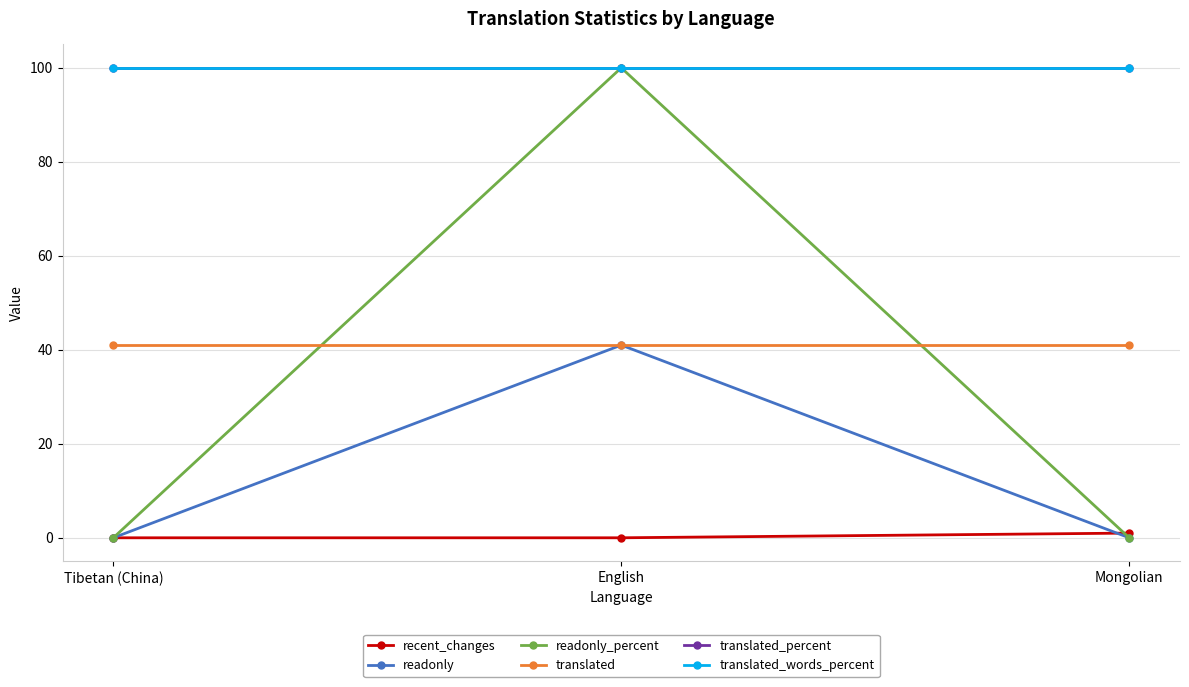

At how many categories does at least one series exceed 10?

3